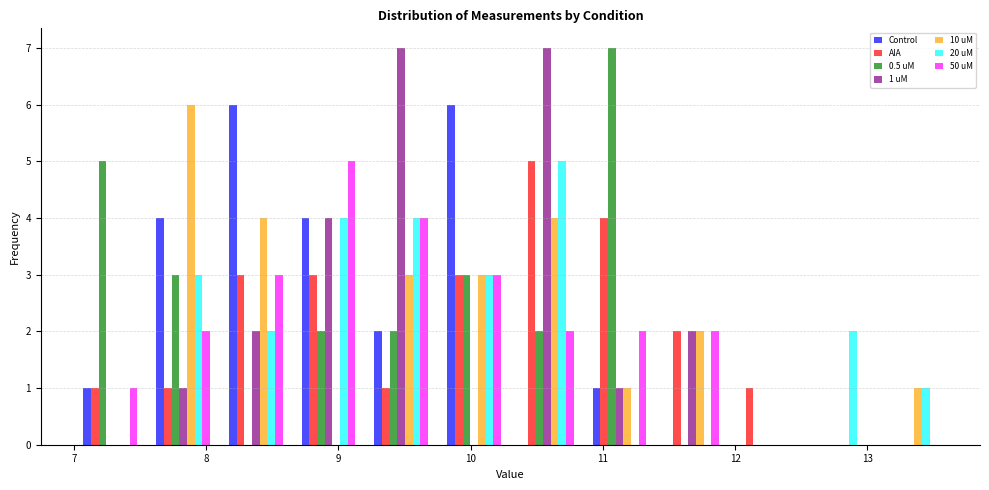

In the AIA series, which range on the x-axis has the tallest bar?

10.30 to 10.85